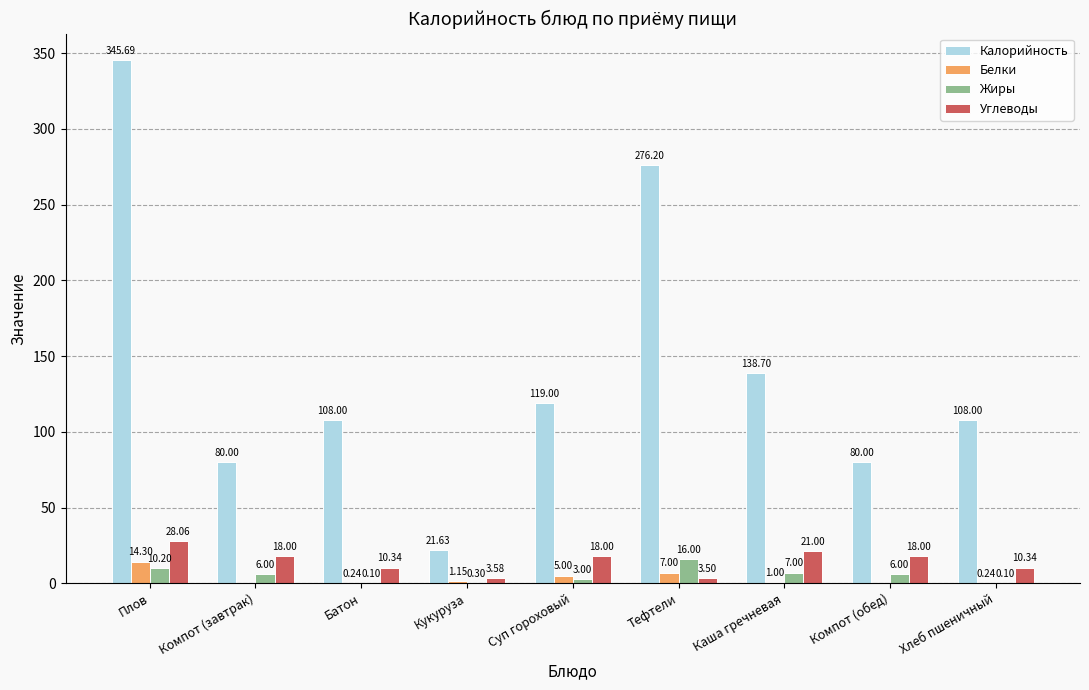

At which category is the sum across all series the highest?

Плов